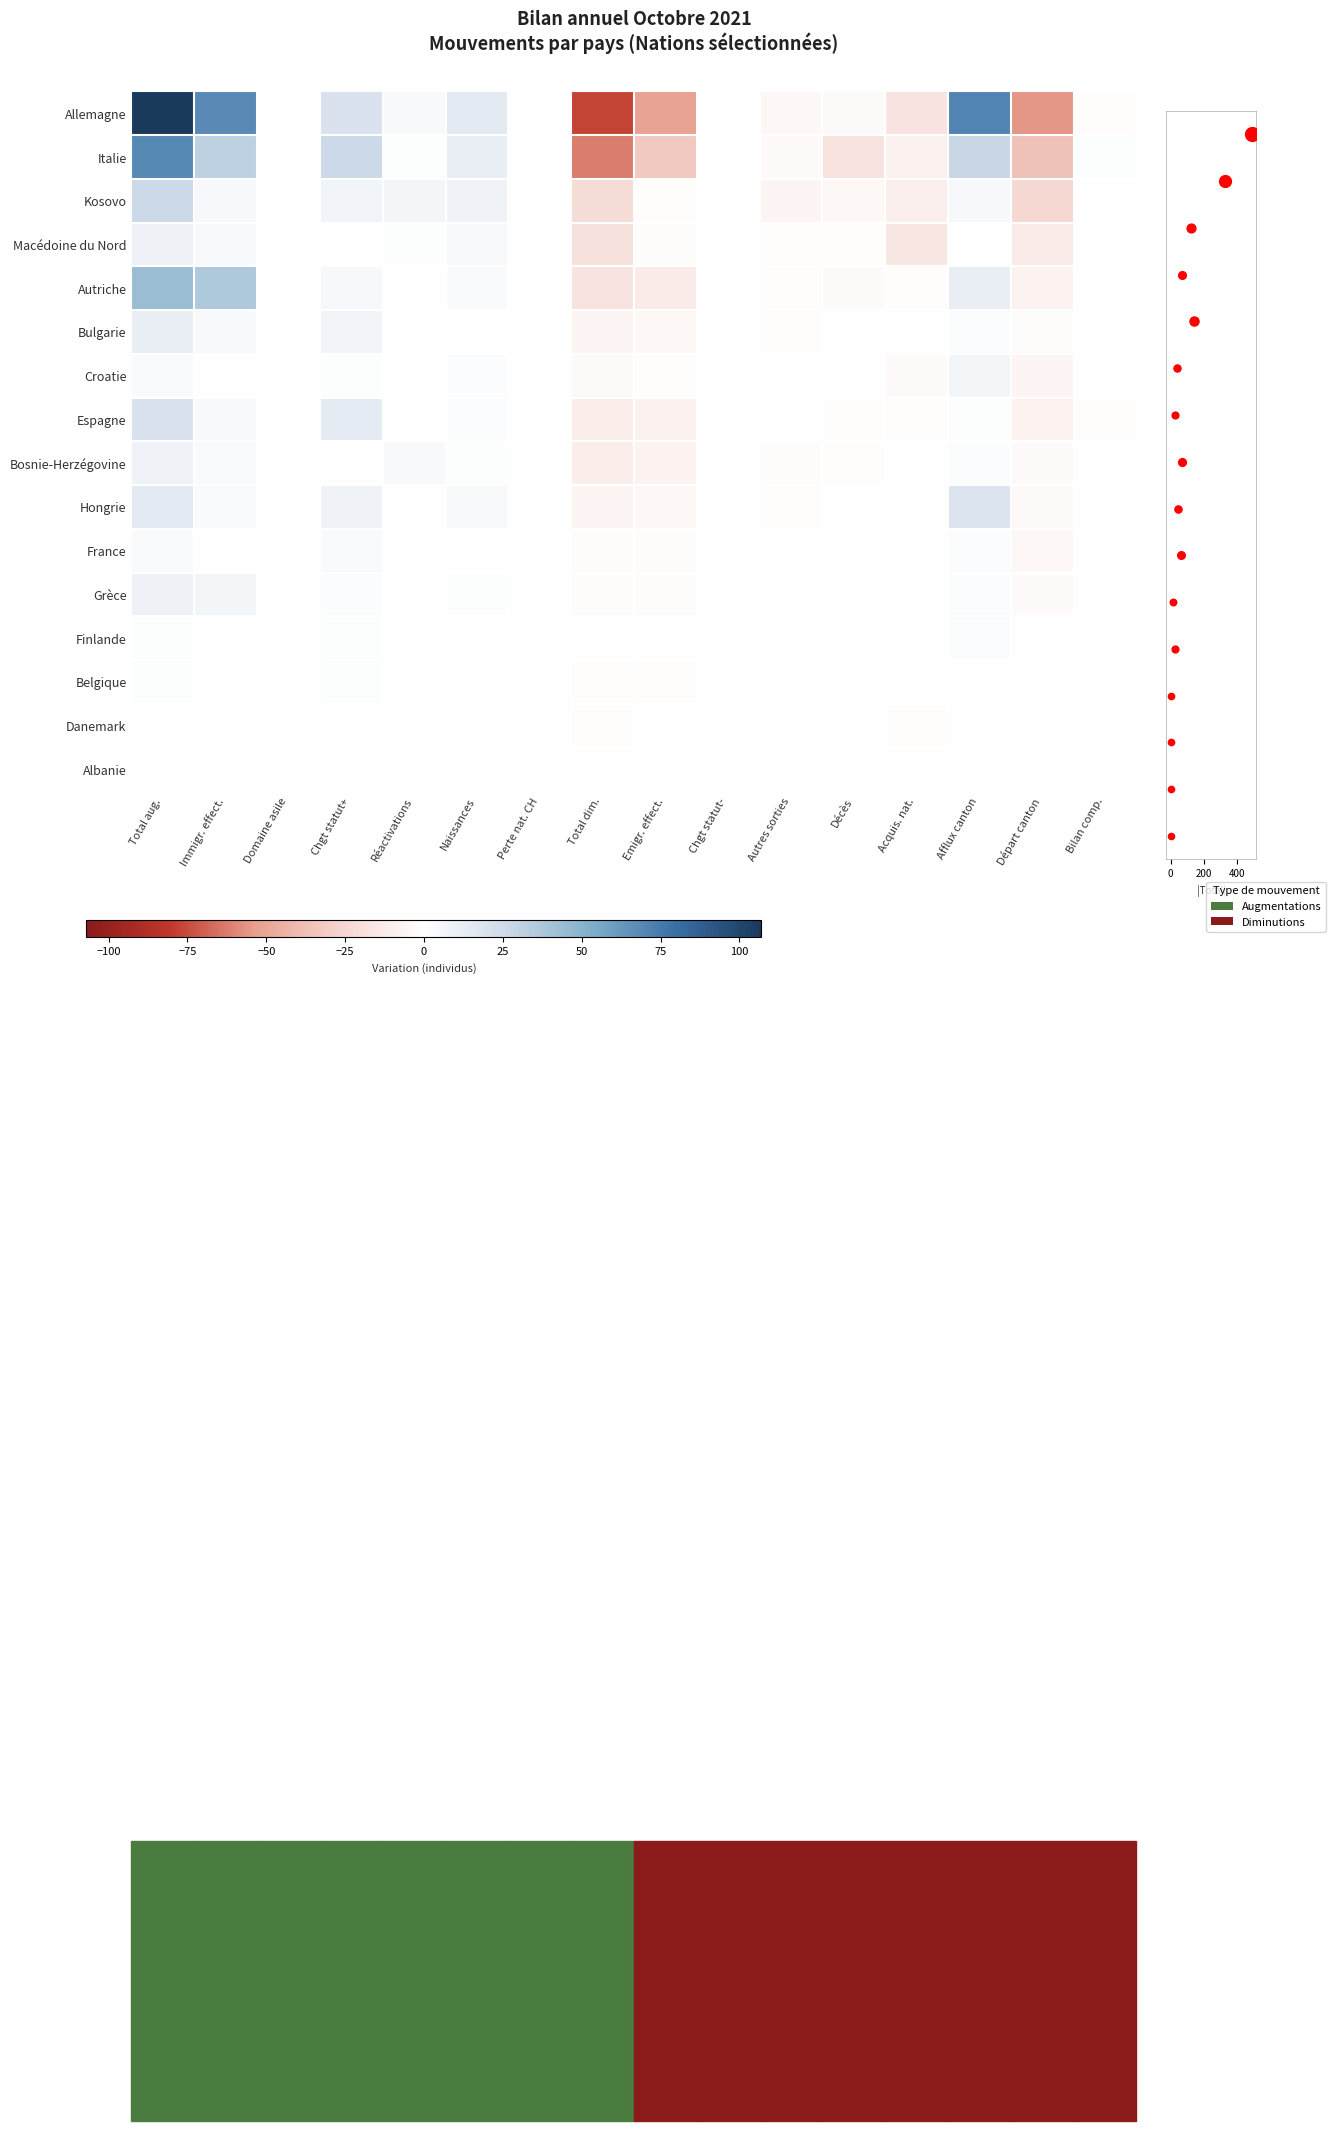

How many data points in Croatie are above 0?

4